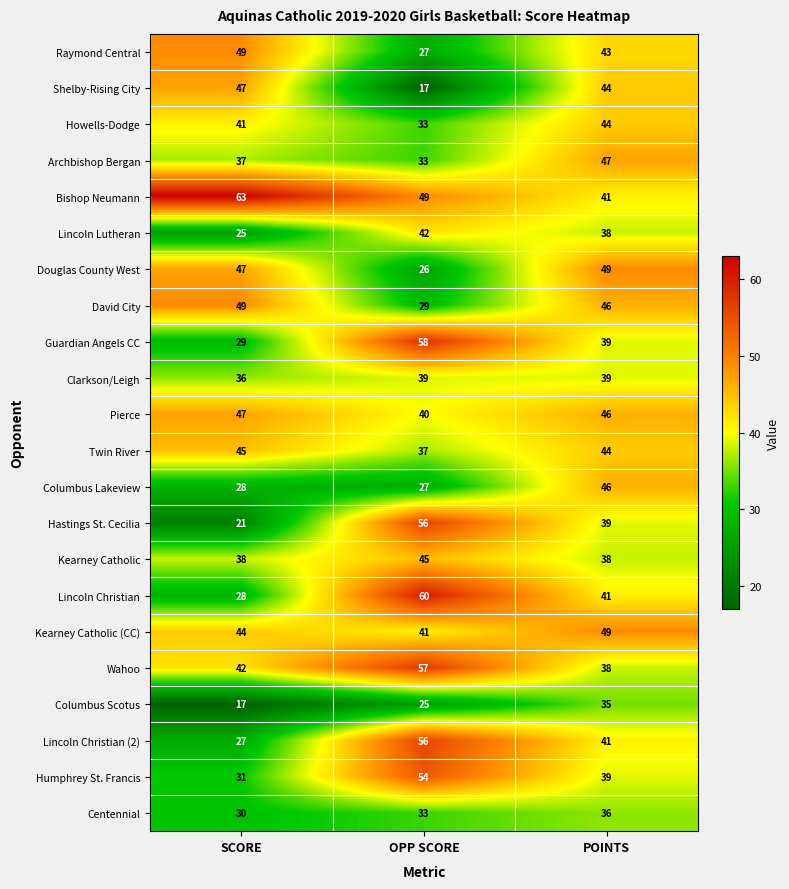

True or false: Centennial has a value of 14 at POINTS.

False